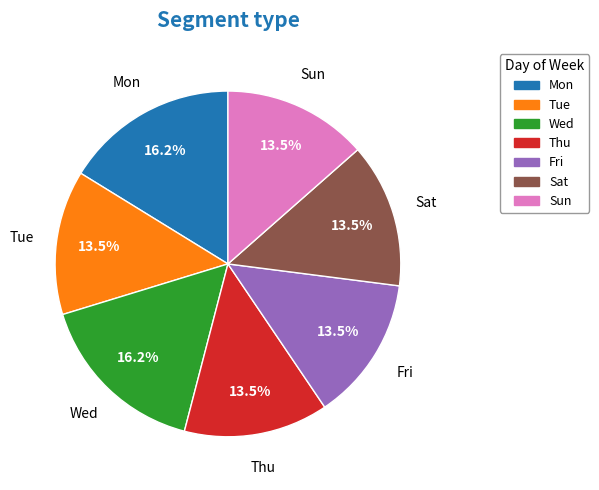

What portion of the pie excludes Tue?

86.5%